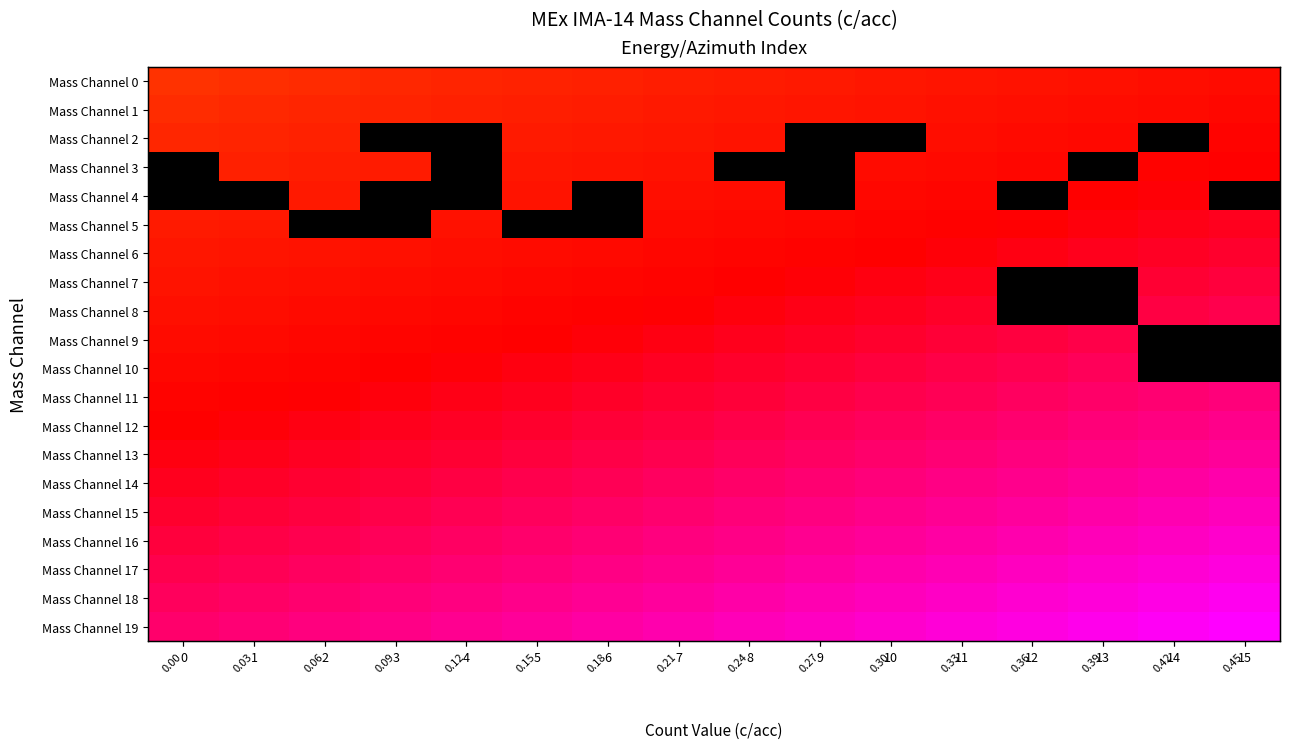

True or false: Mass Channel 12 has a value of 1.0 at 13.

True